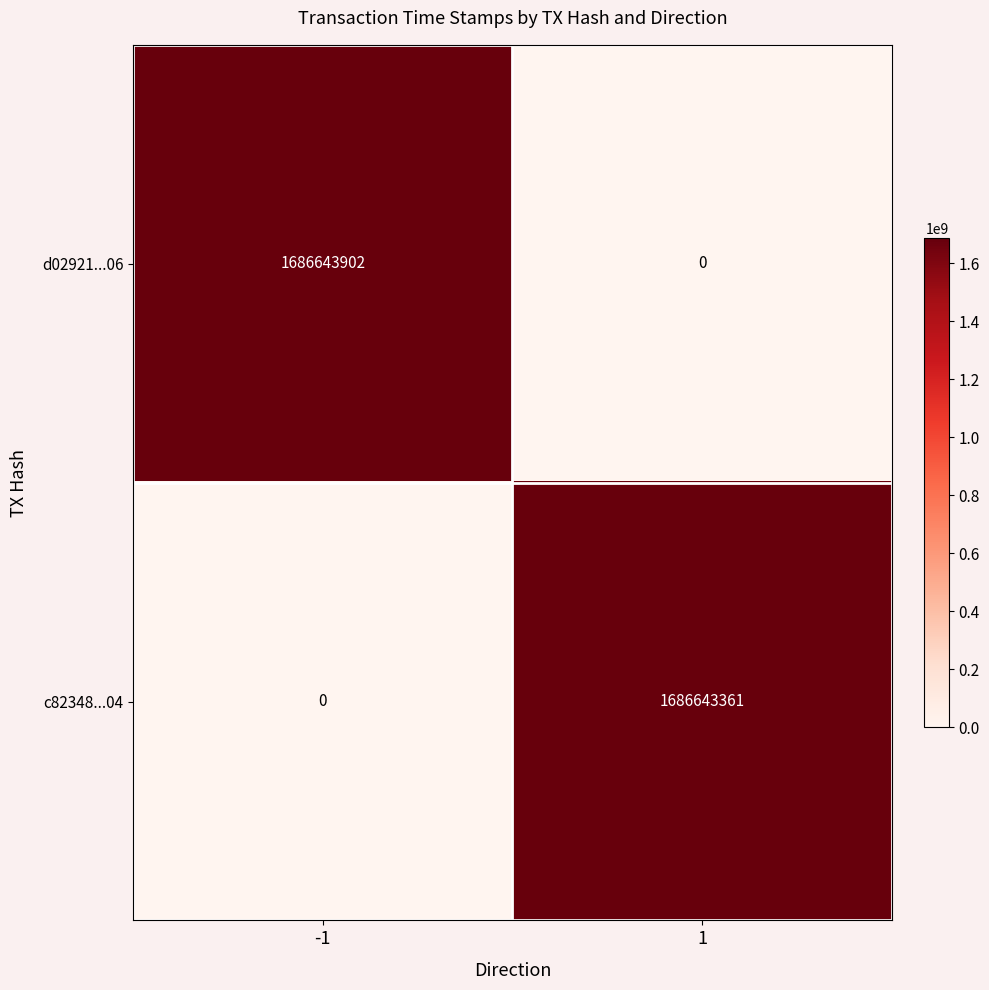

Which series has the widest spread of values?

d02921...06